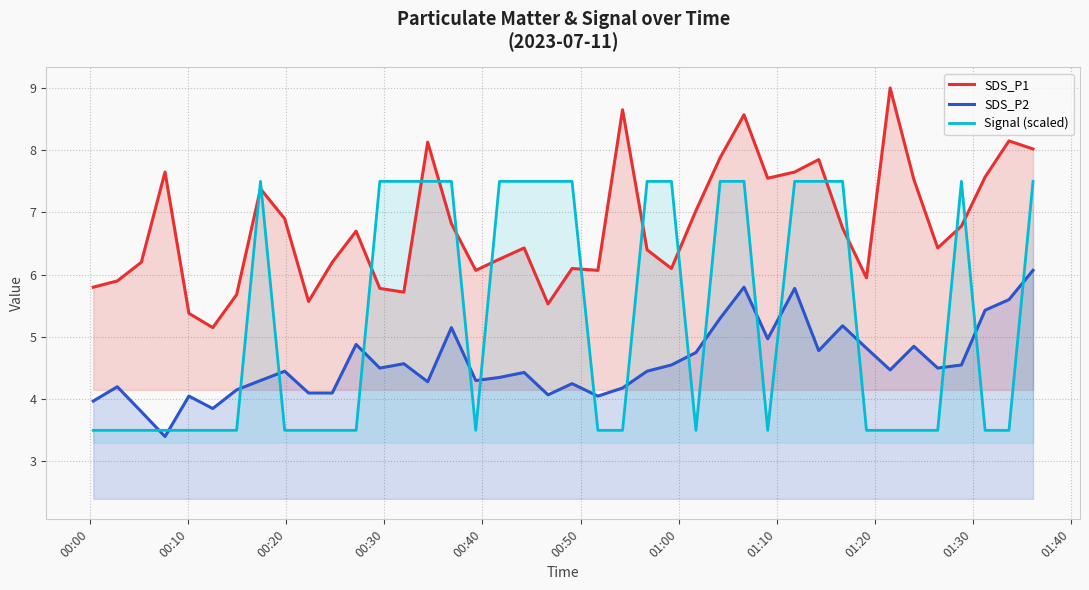

What is the greatest value displayed?

9.0